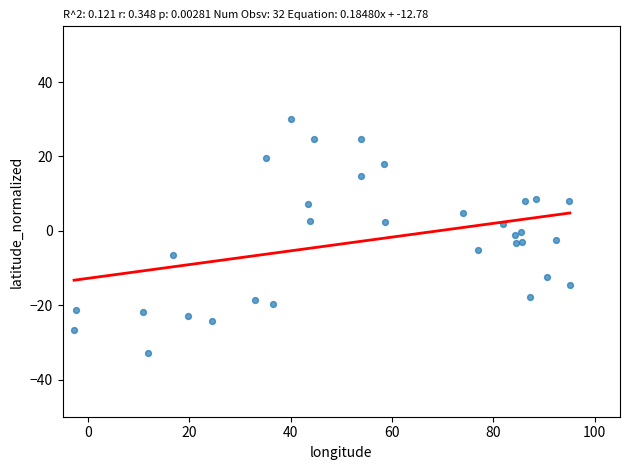

What is the range of X values (max minus min)?

97.8